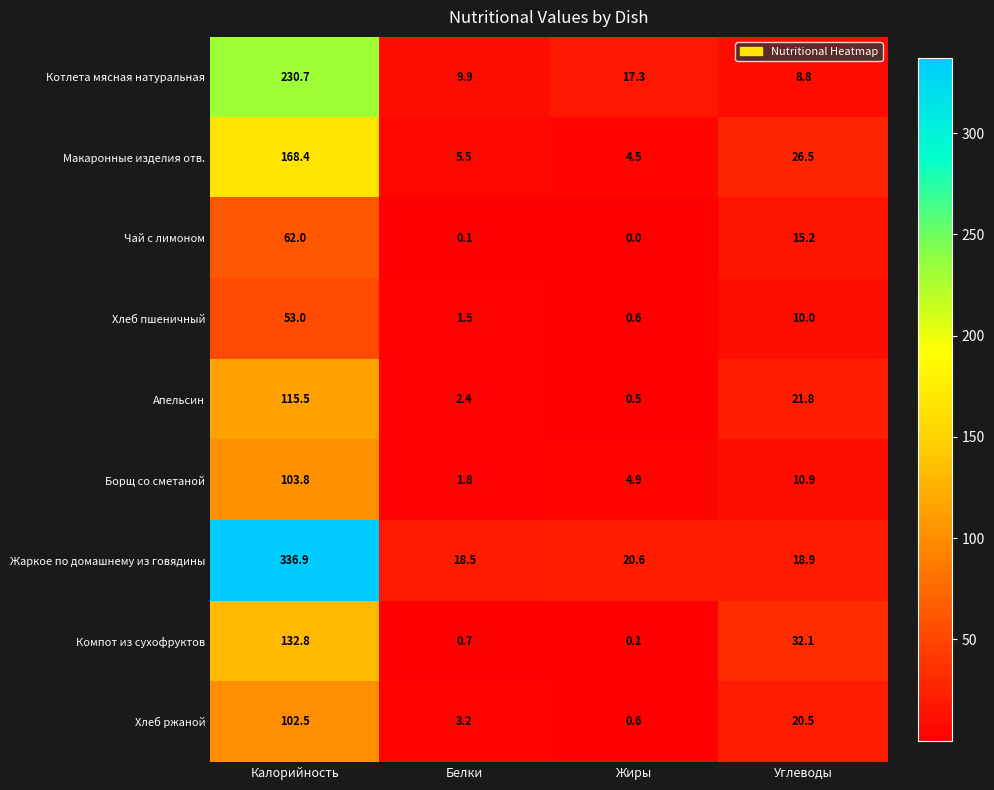

At how many categories does at least one series exceed 164?

1